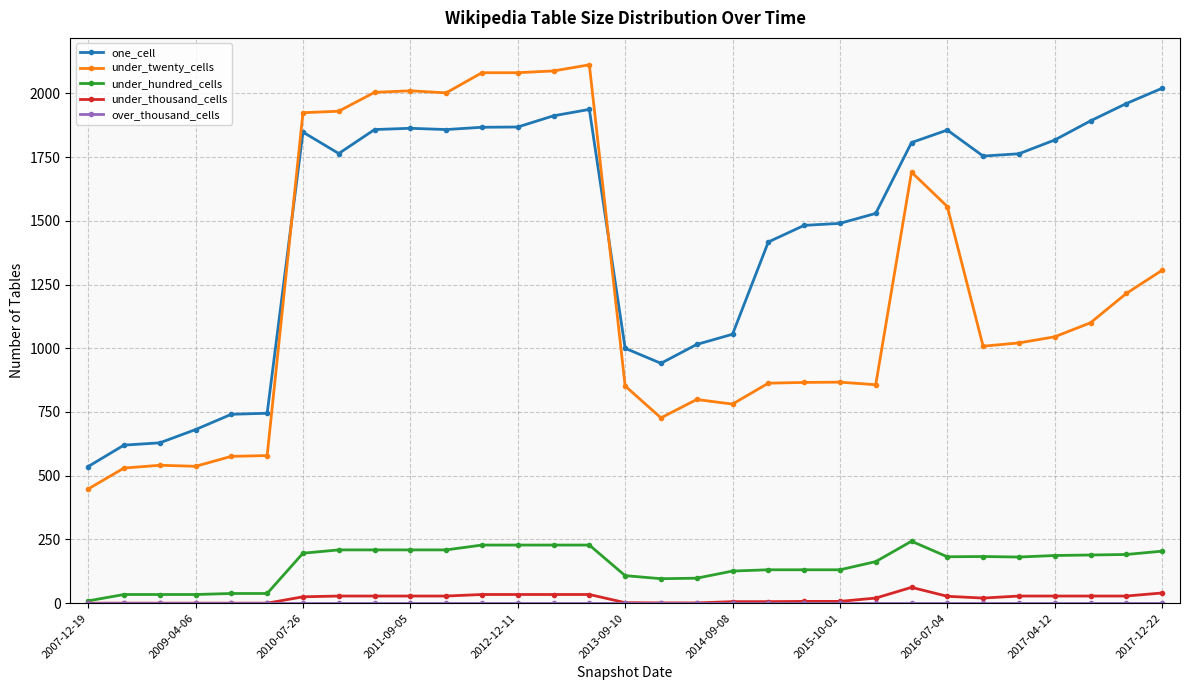

How many lines are shown in the chart?

5